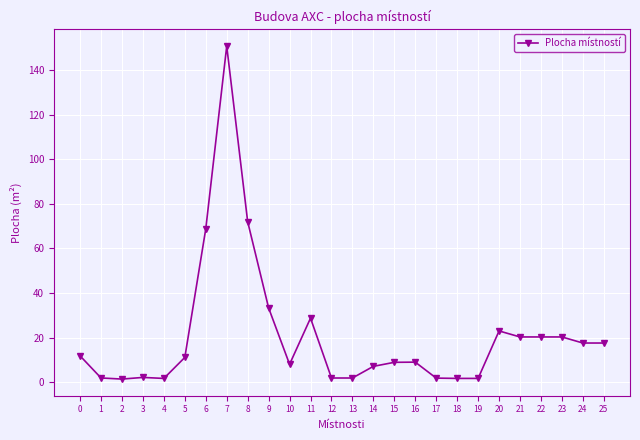

What is the difference between the values at 13 and 19?

0.2